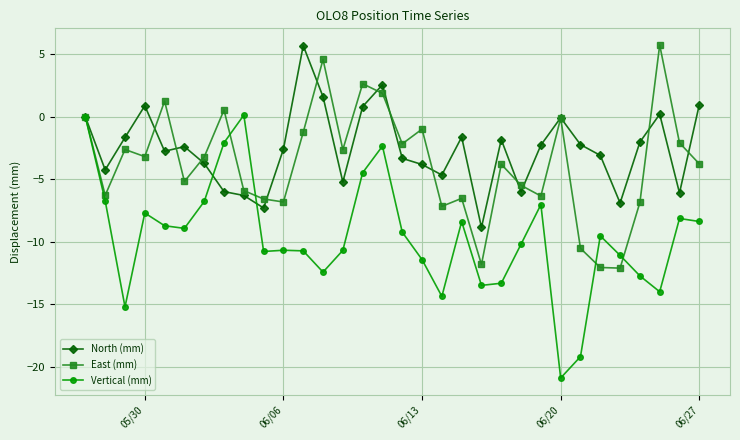

True or false: Vertical (mm) has more than 1 interior local peaks.

True